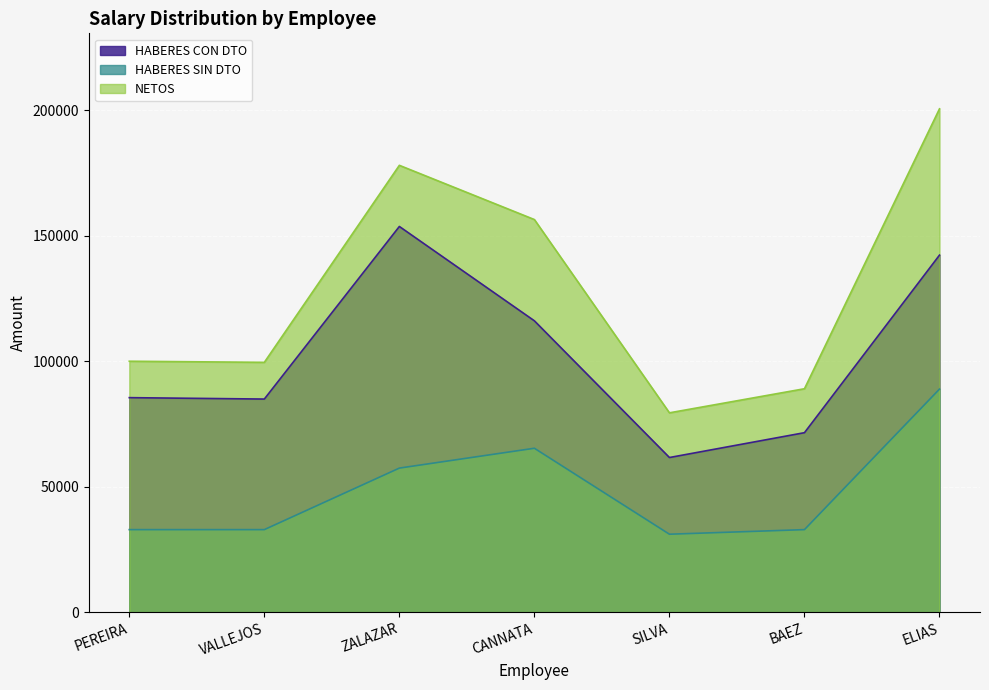

What is the minimum value for HABERES SIN DTO?

31050.6